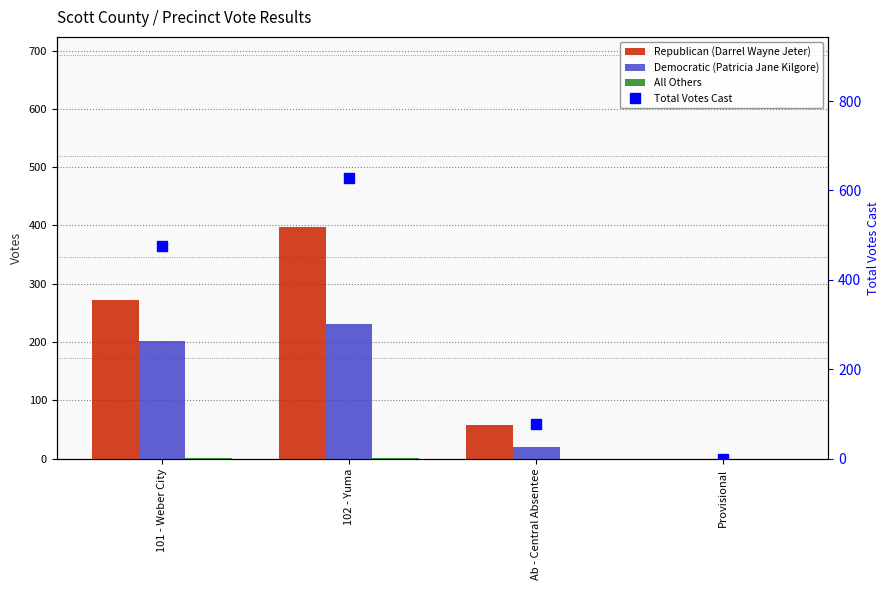

Count the Republican (Darrel Wayne Jeter) values in the range 58 to 397.

3